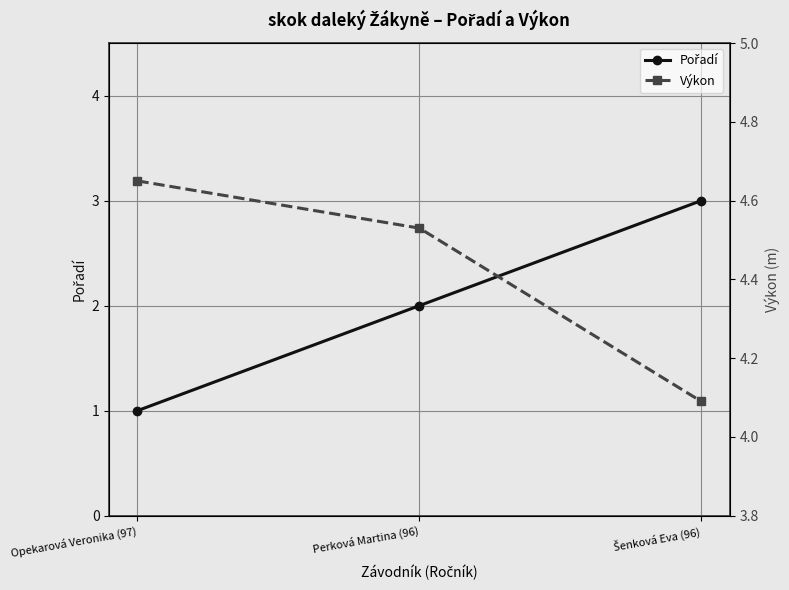

At which label does Výkon reach its peak?

Opekarová Veronika (97)